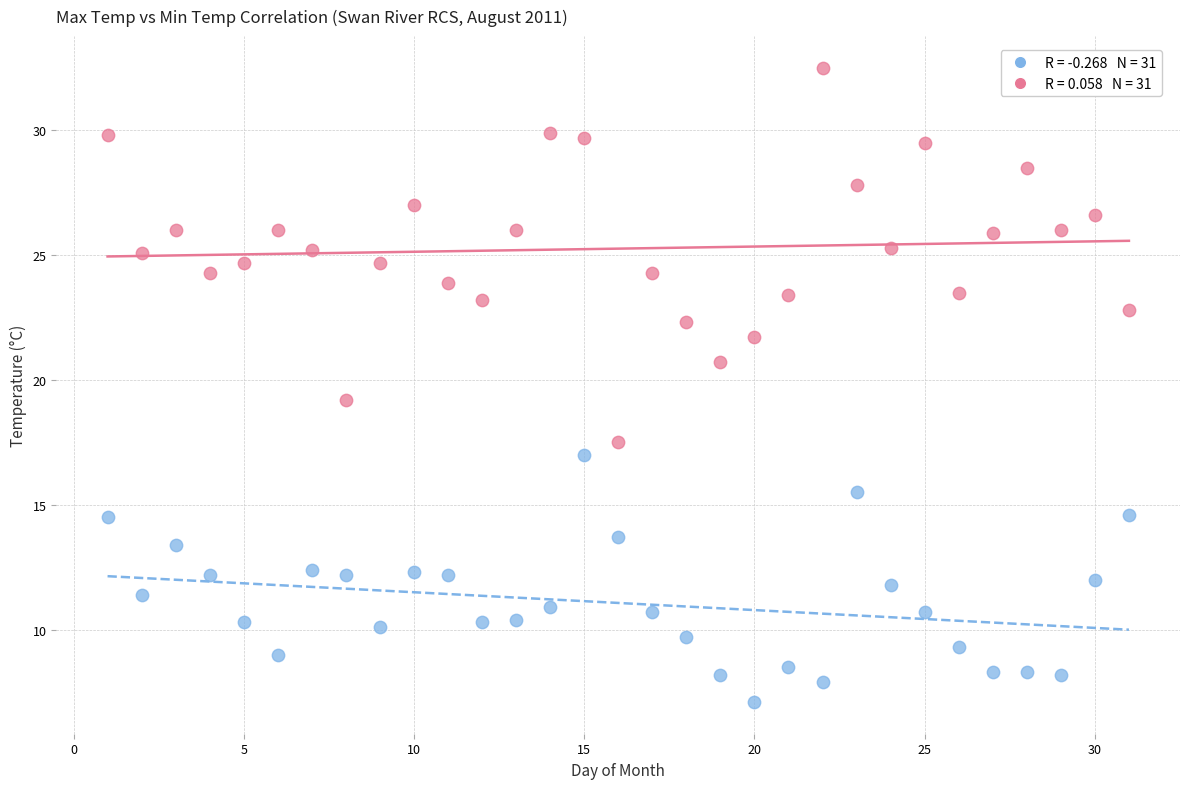

Across all data points, what is the range of X values (max minus min)?

30.0